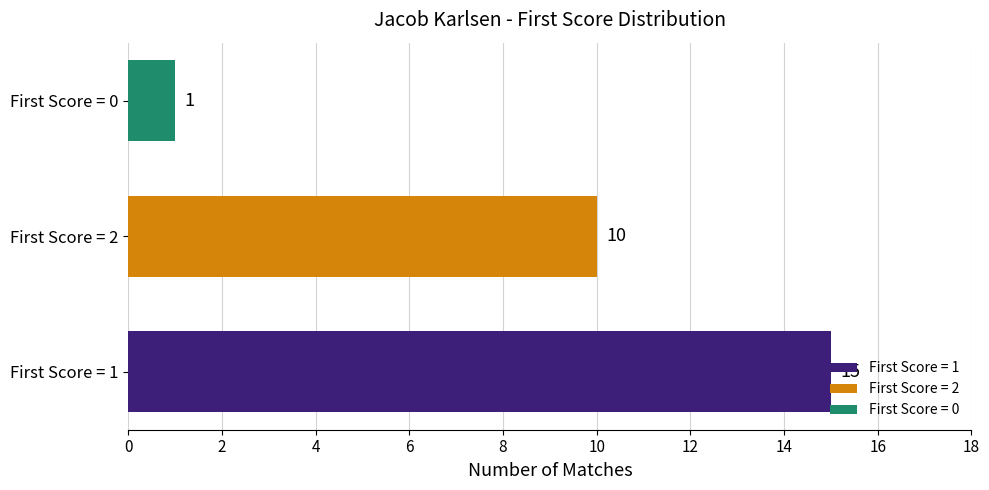

What is the greatest value displayed?

15